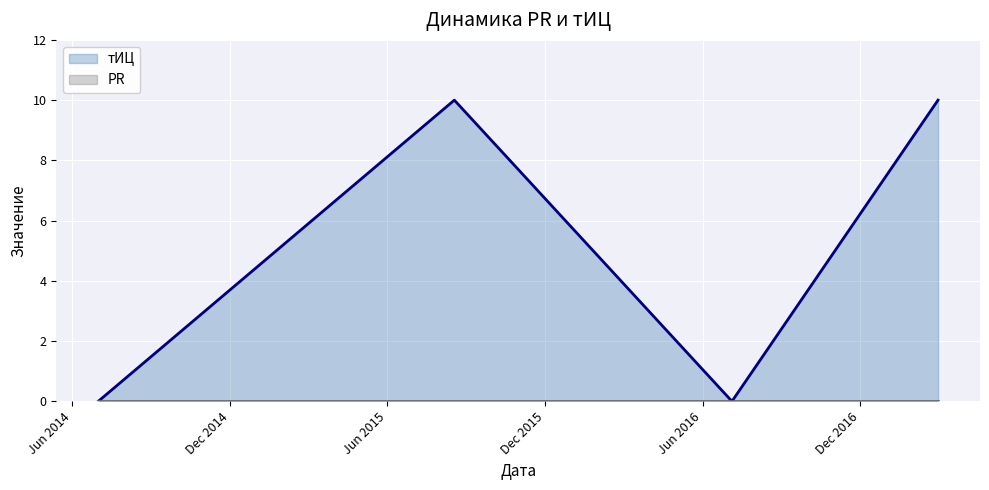

What is the maximum value for тИЦ?

10